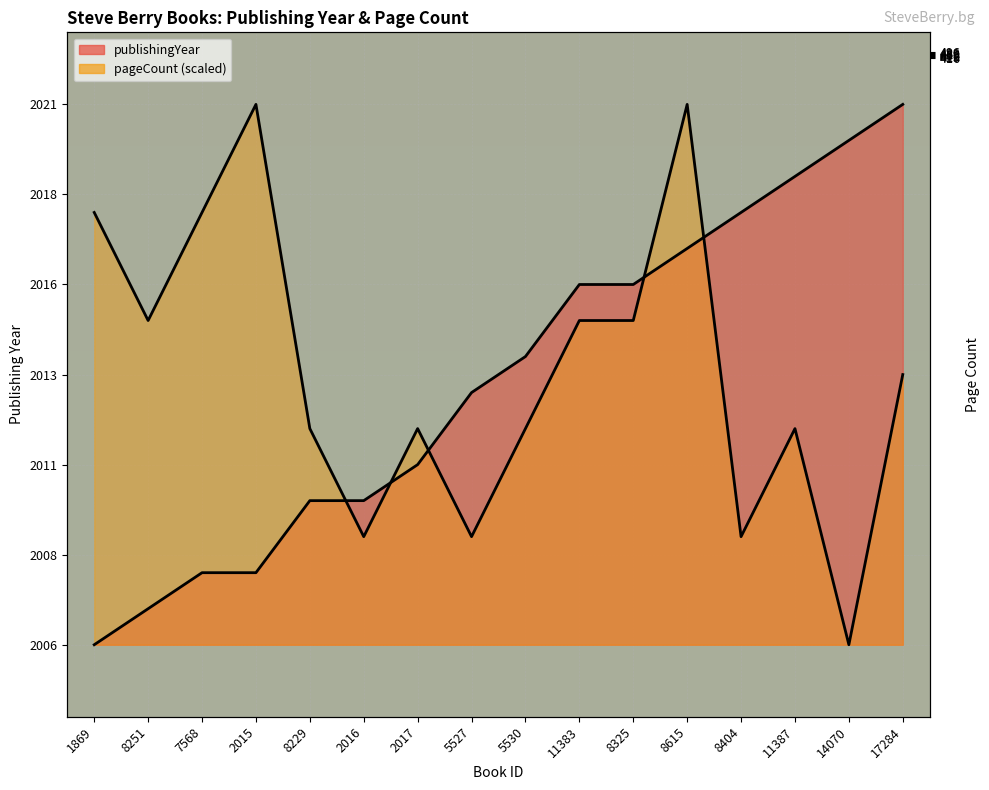

What is the difference between the maximum and second lowest values in the pageCount series?

12.0